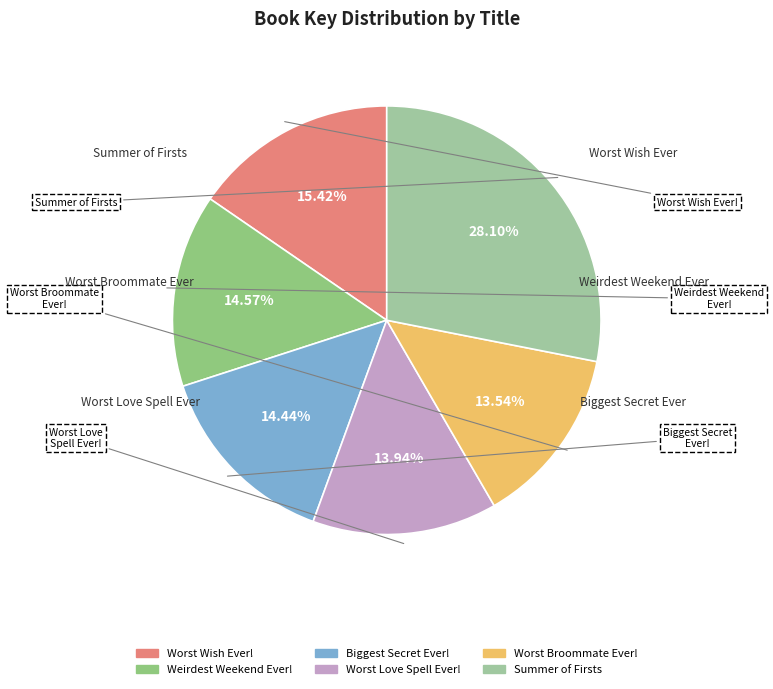

To the nearest percent, what percentage of the pie is Worst Wish Ever!?

15%